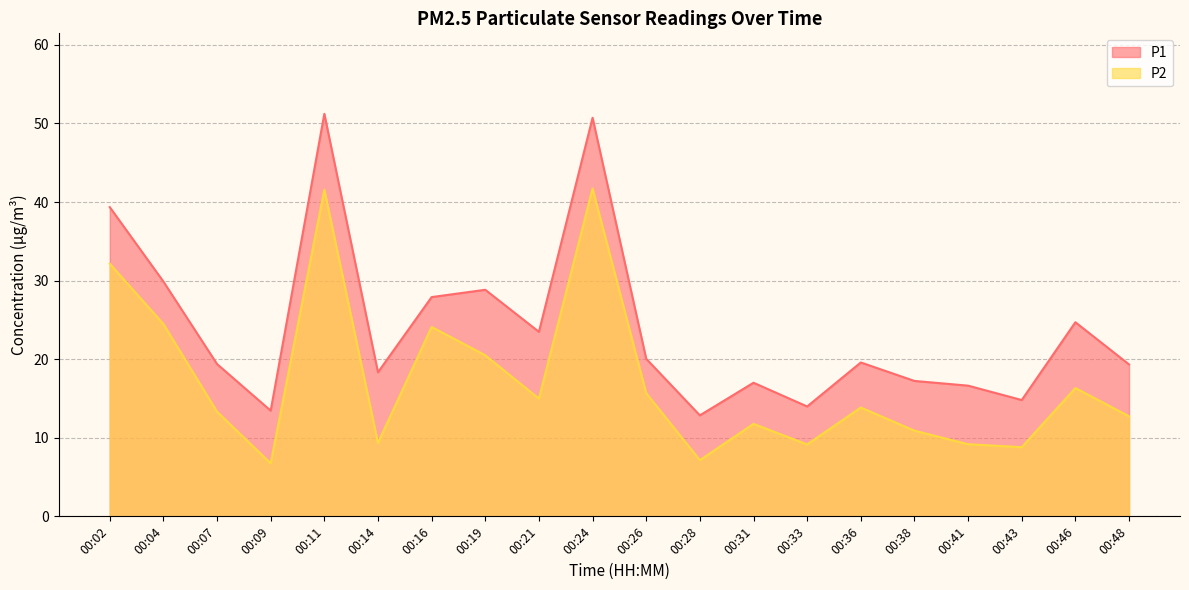

Which has a higher value, 00:02 or 00:28?

00:02